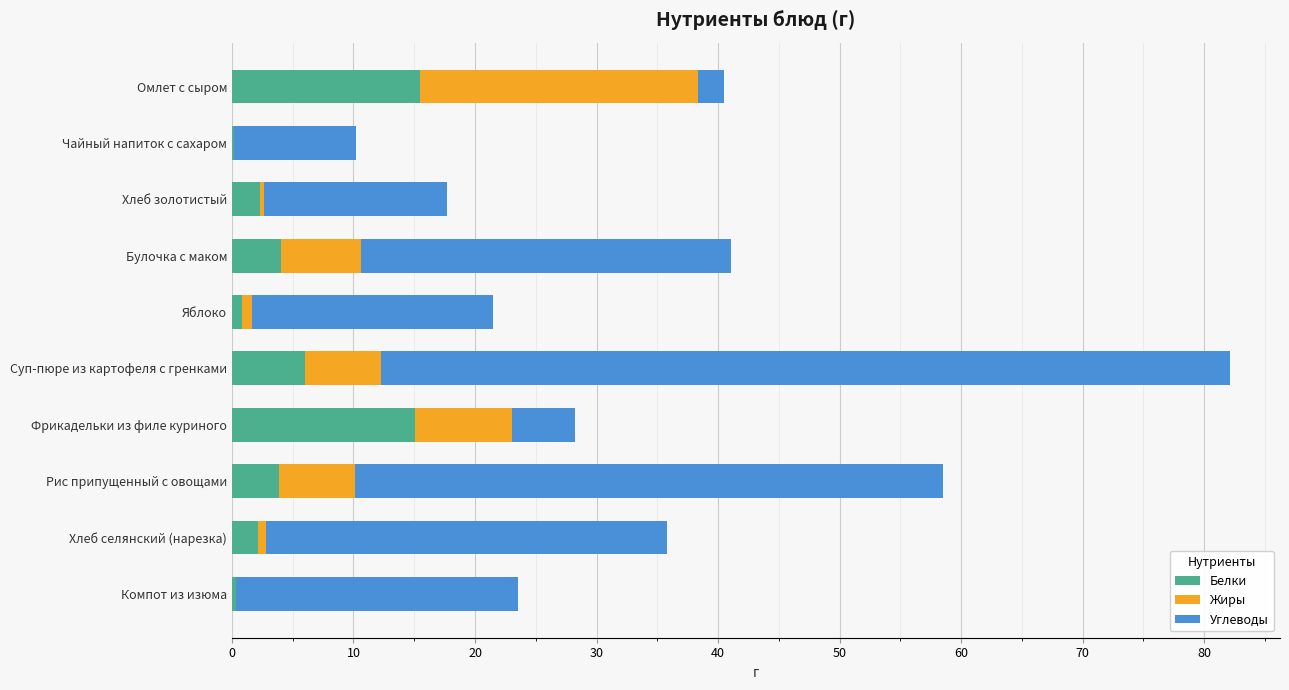

What is the total value across all series at Рис припущенный с овощами?

58.5